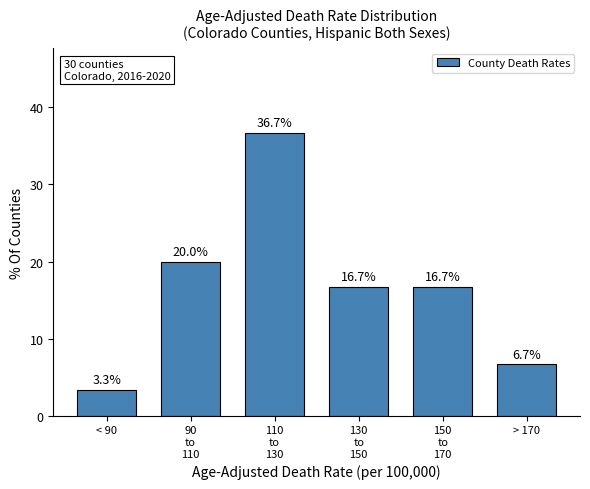

Reading left to right, list all the values displayed in this chart.

3.3	20.0	36.7	16.7	16.7	6.7